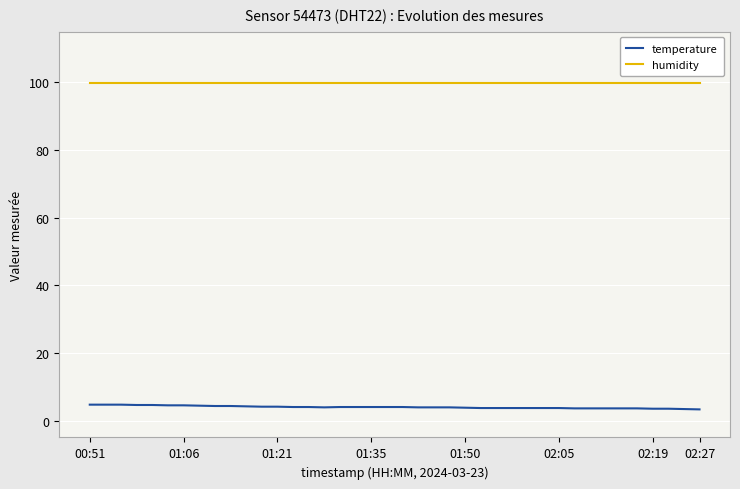

Which series has the largest total across all categories?

humidity